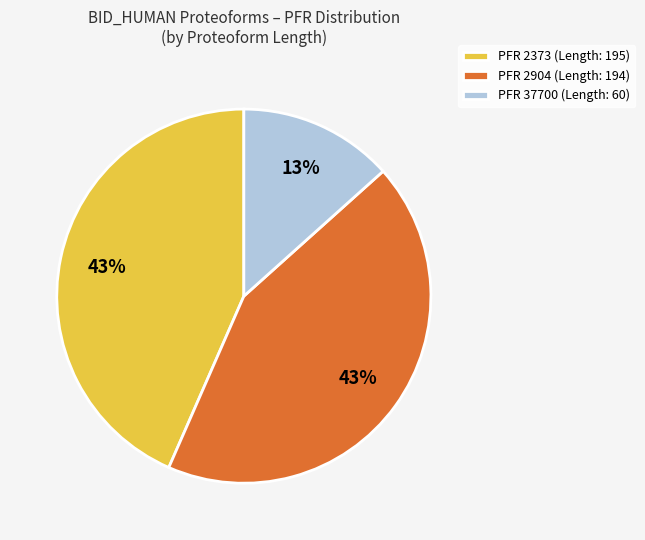

Does PFR 37700 (Length: 60) represent more than half of the total?

No